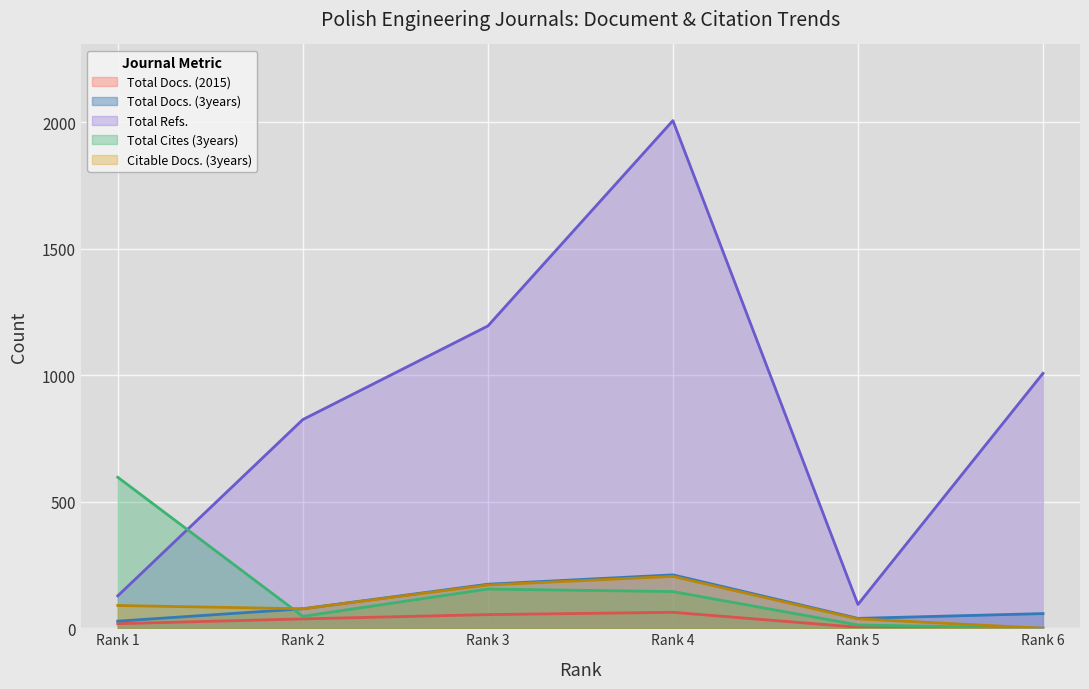

Reading right to left, extract all data points from this chart.

Total Docs. (2015): Rank 6=0	Rank 5=4	Rank 4=63	Rank 3=54	Rank 2=37	Rank 1=18
Total Docs. (3years): Rank 6=58	Rank 5=39	Rank 4=211	Rank 3=174	Rank 2=77	Rank 1=28
Total Refs.: Rank 6=1008	Rank 5=94	Rank 4=2007	Rank 3=1195	Rank 2=825	Rank 1=128
Total Cites (3years): Rank 6=0	Rank 5=13	Rank 4=145	Rank 3=155	Rank 2=47	Rank 1=597
Citable Docs. (3years): Rank 6=0	Rank 5=37	Rank 4=205	Rank 3=171	Rank 2=77	Rank 1=90